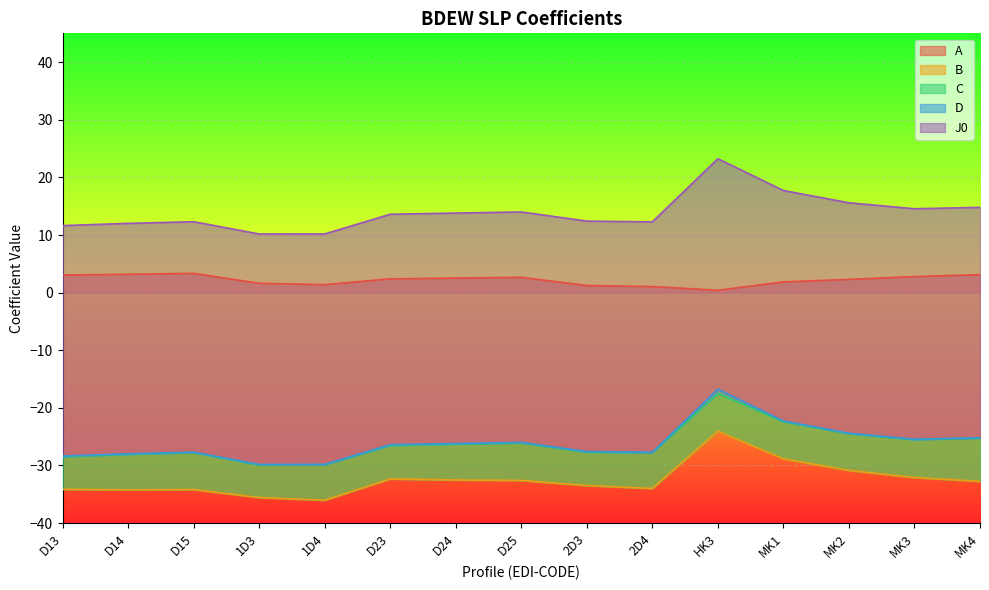

At which label does A first exceed 2?

D13